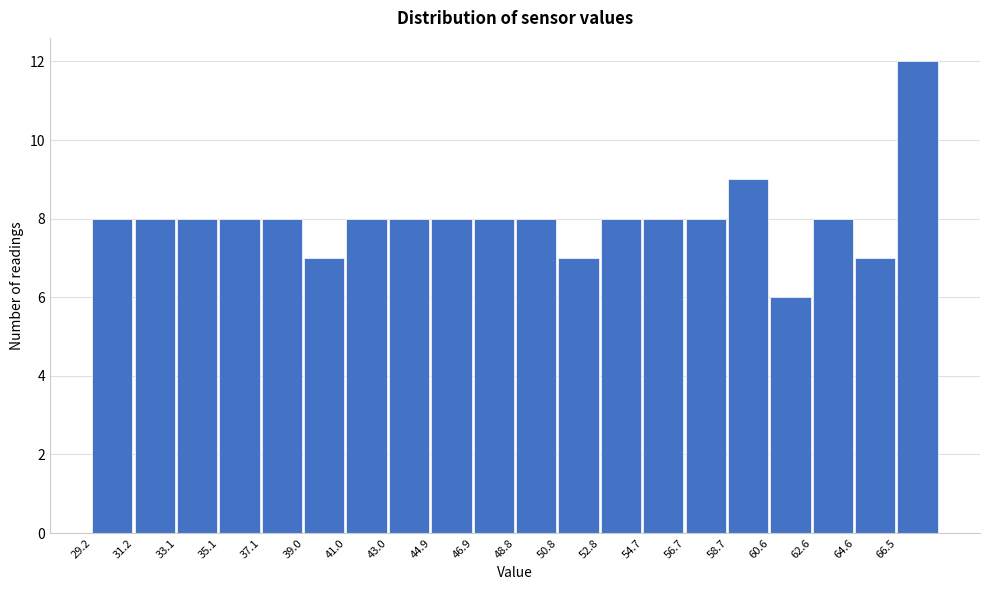

Over which range of the x-axis is the bar tallest?

66.6 to 68.6